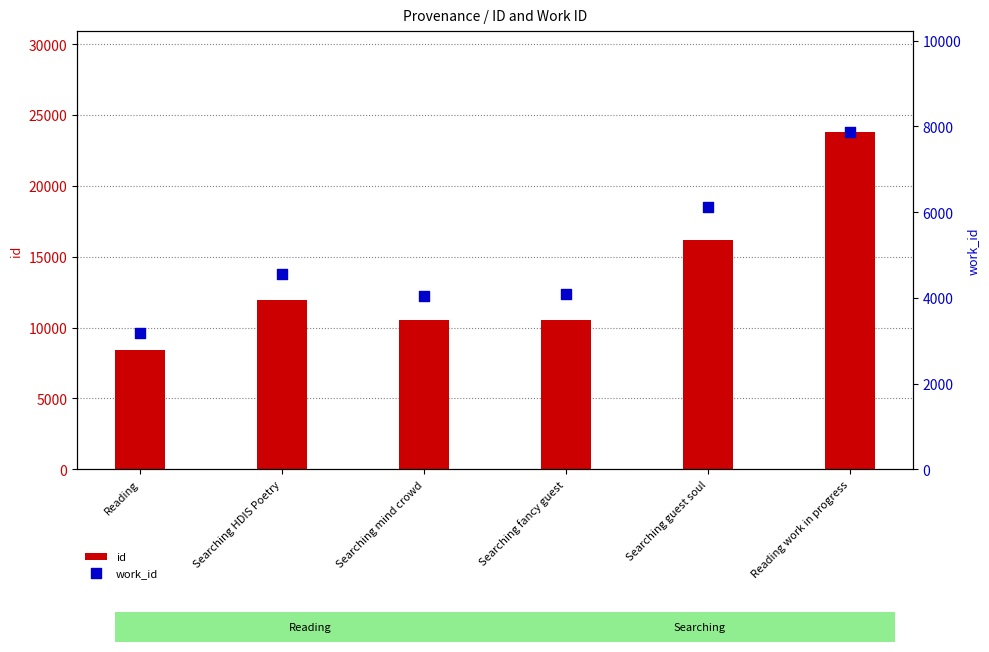

What is the total value across all series at Searching guest soul?

22311